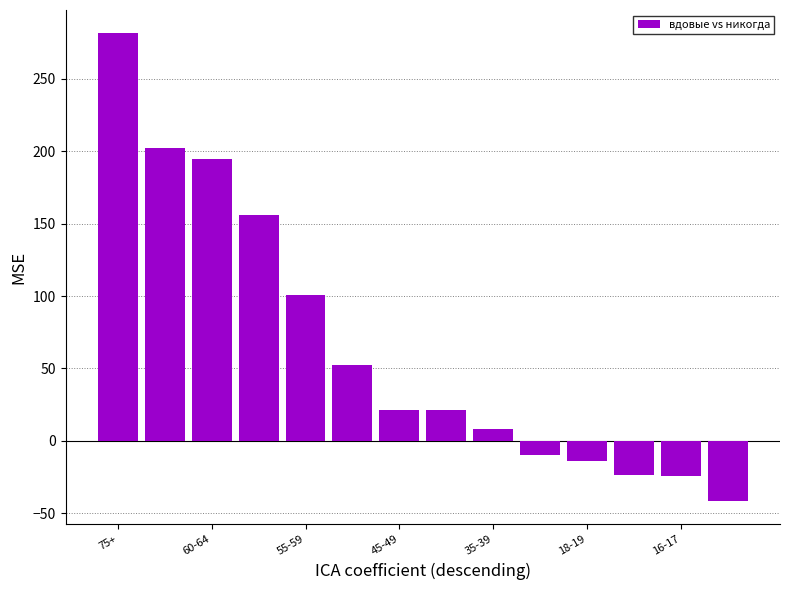

What is the difference between the maximum and minimum values?

322.7